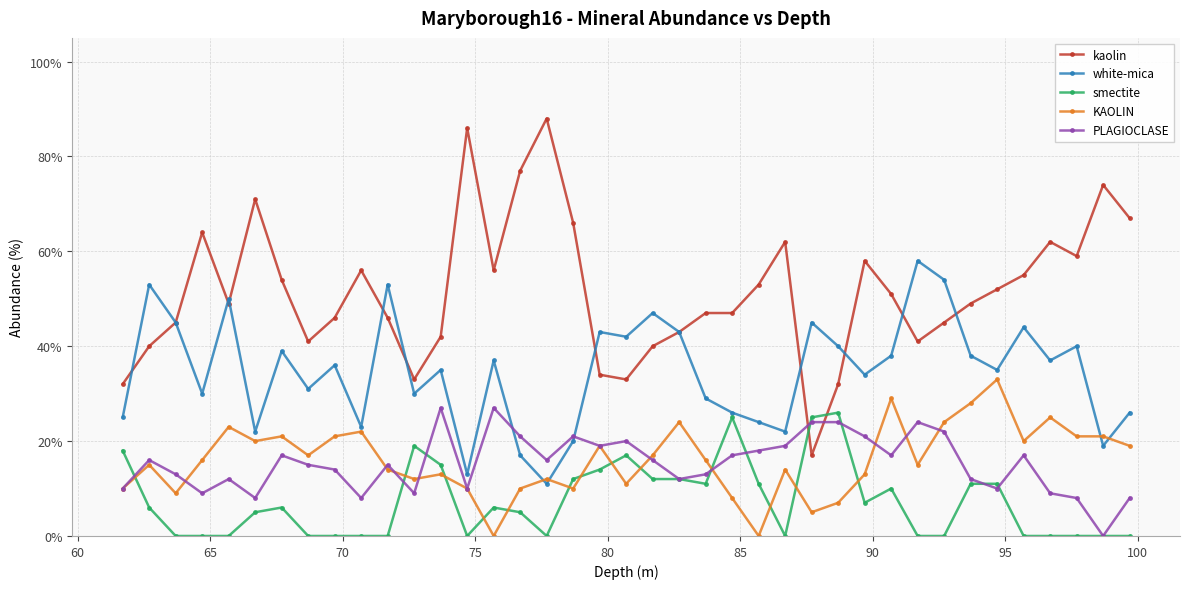

Which series has the largest total across all categories?

kaolin